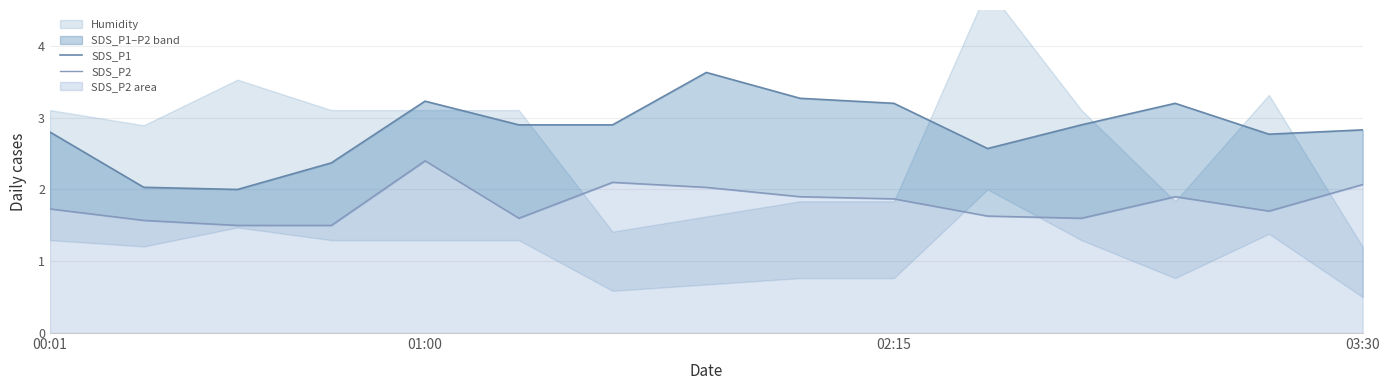

True or false: SDS_P2 and SDS_P1 intersect in this chart.

False